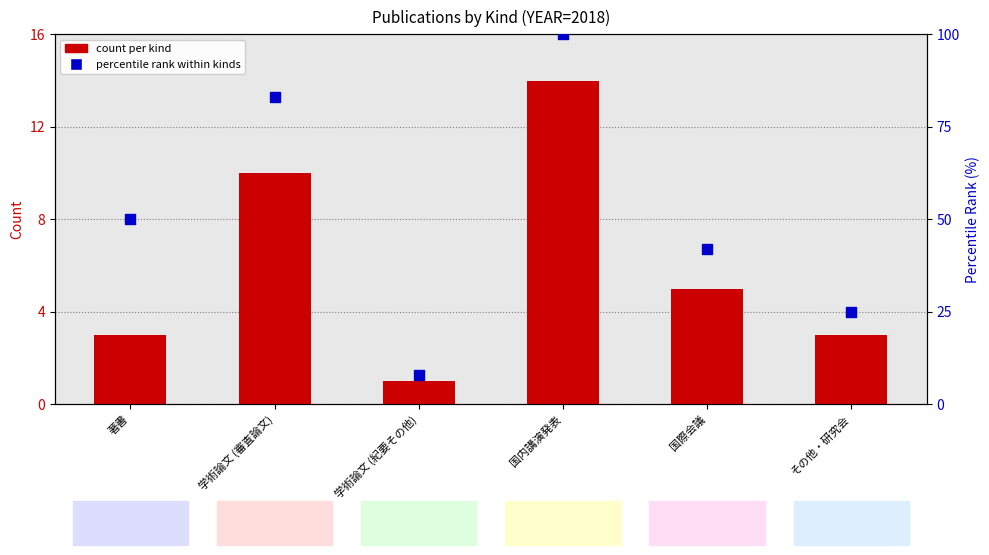

Which series contains the highest Y value?

percentile rank